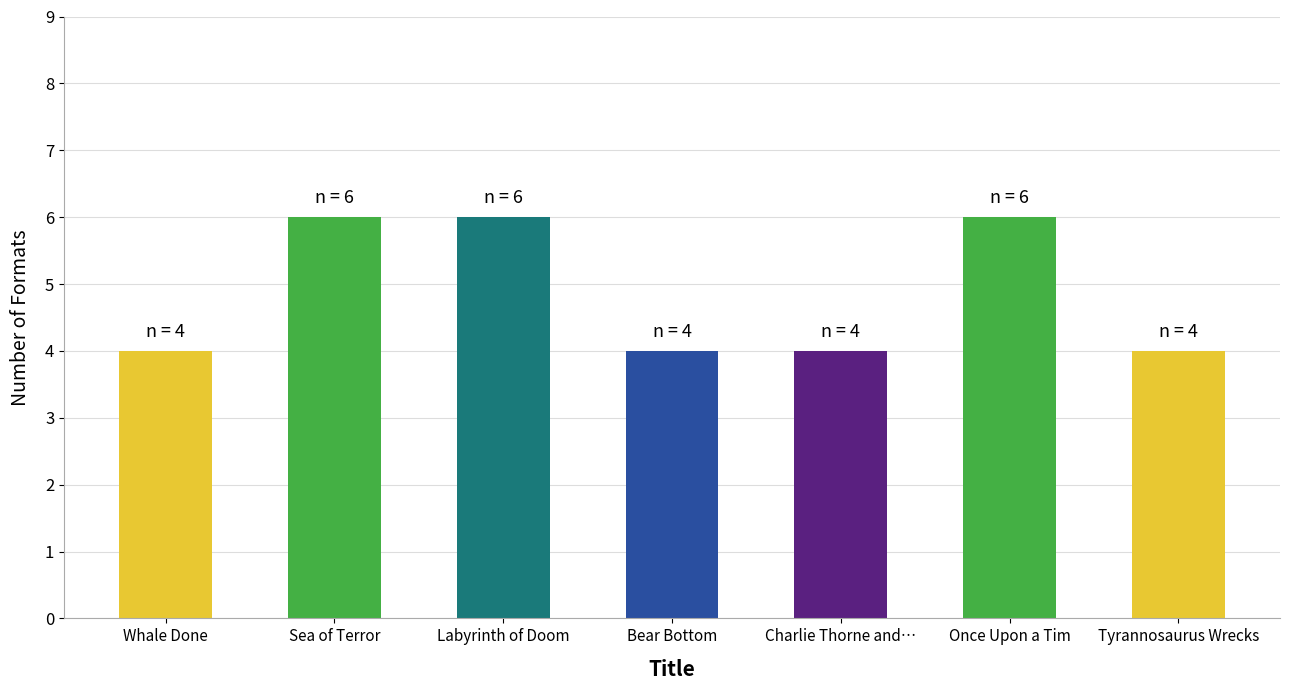

What is the value of the 6th bar from the left?

6